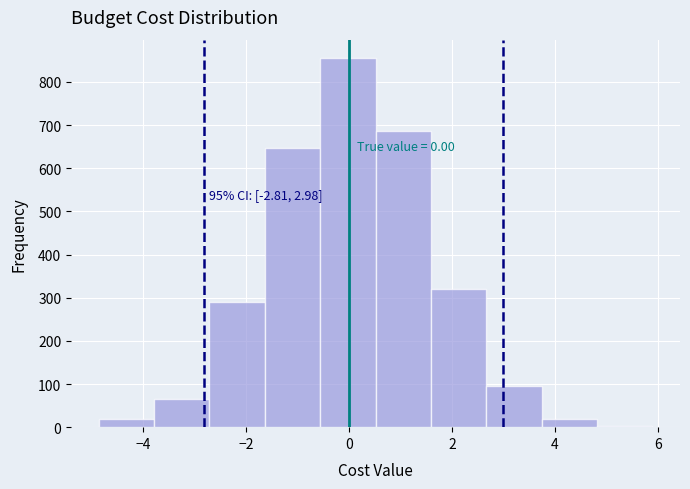

Over which range of the x-axis is the bar tallest?

-0.6 to 0.6